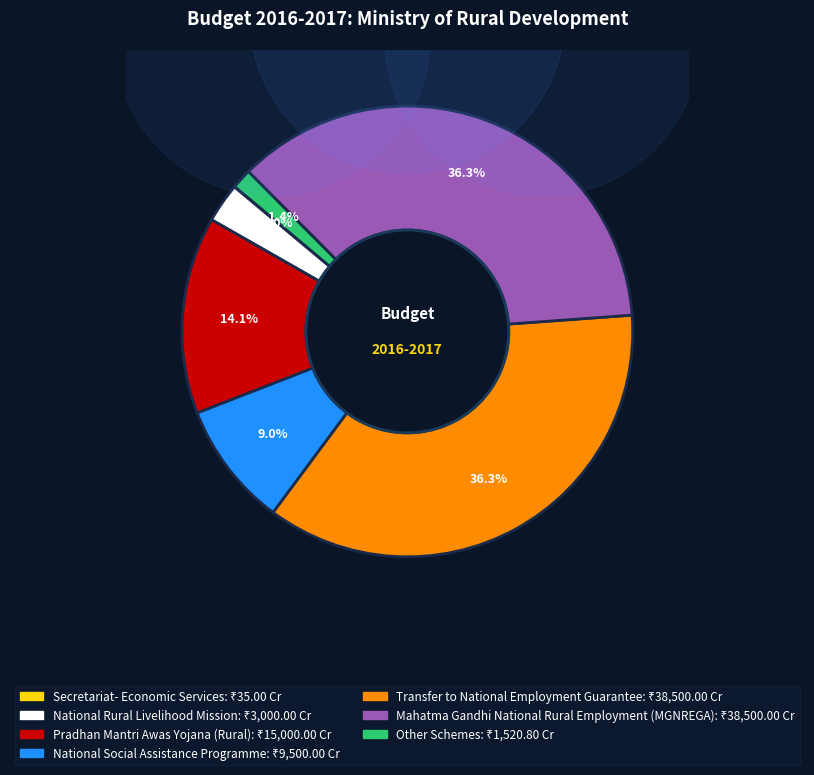

Count the number of slices in the pie.

7